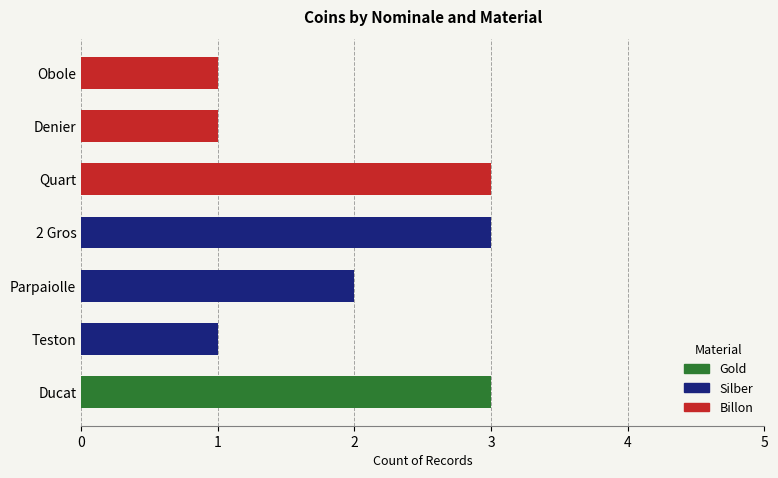

Does the chart contain any negative values?

No